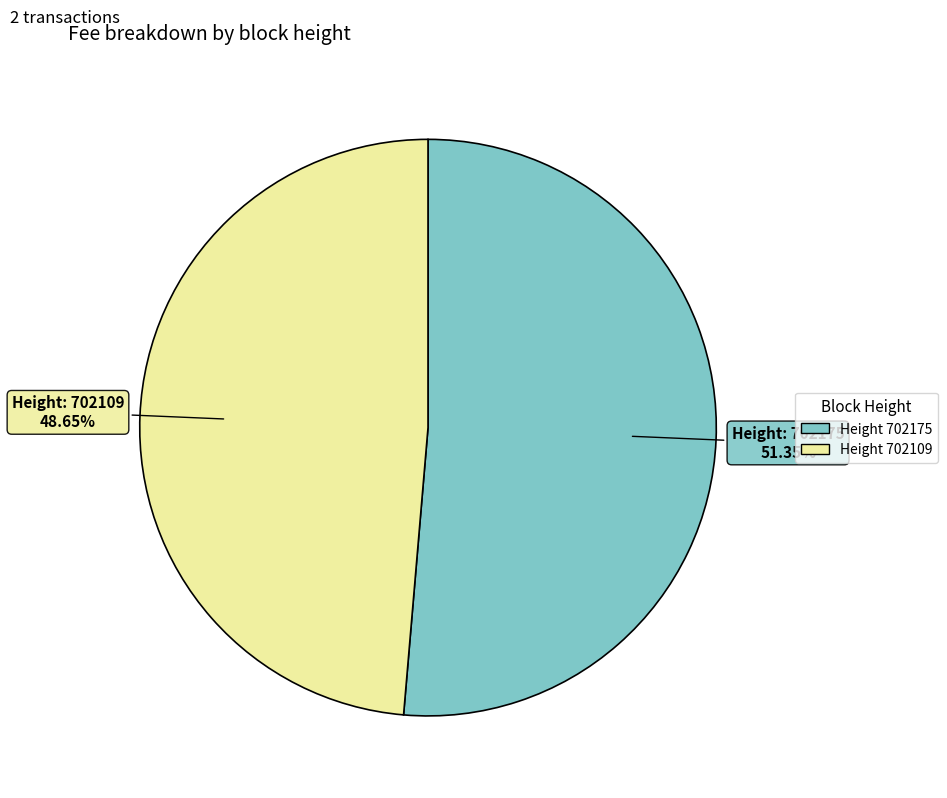

Does any single category account for the majority?

Yes